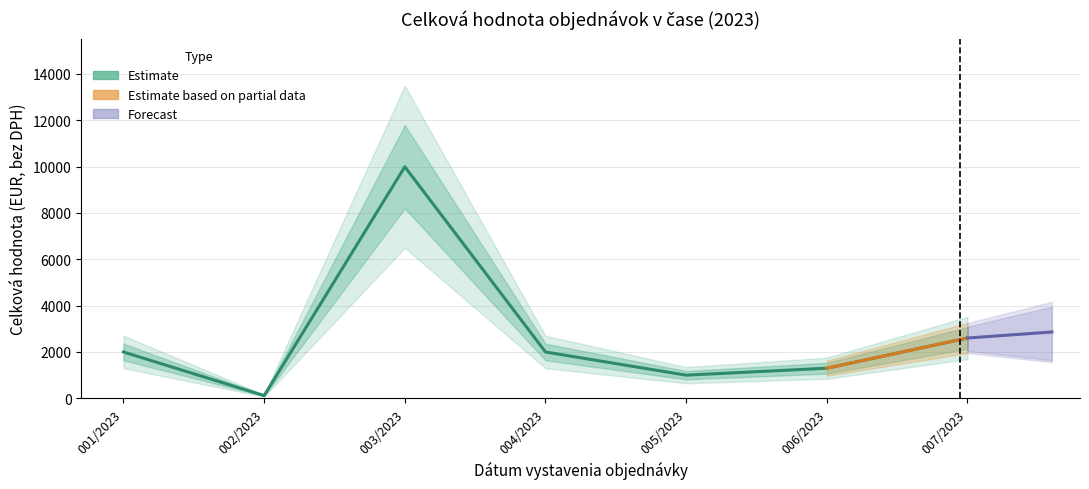

What is the value of the 3rd point from the left?

9990.0